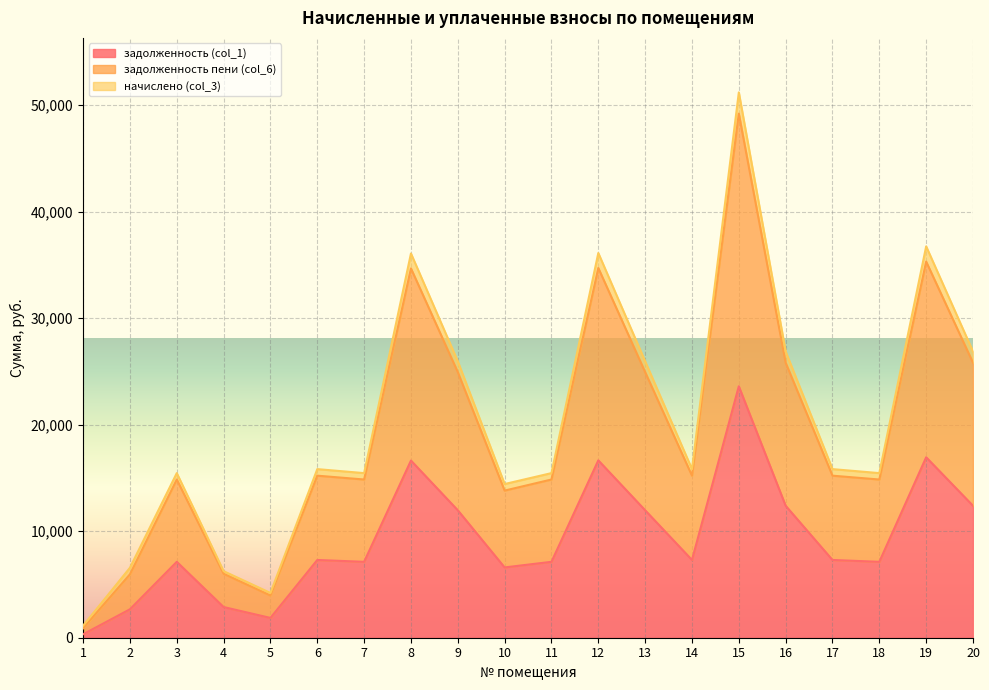

The value of задолженность (col_1) at 15 is 23596.8. True or false?

True